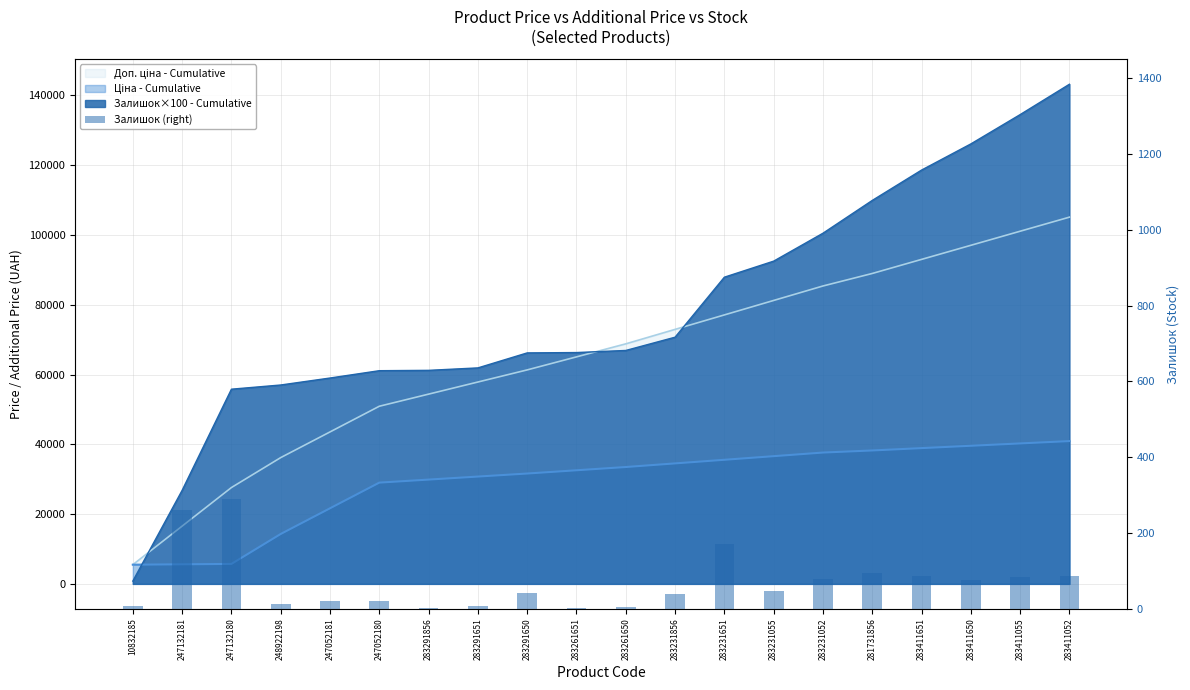

List the labels in order of value, largest first.

247132180, 247132181, 283231651, 281731856, 283411651, 283411052, 283411055, 283231052, 283411650, 283231055, 283291650, 283231856, 247052180, 247052181, 248922198, 10832185, 283291651, 283261650, 283291856, 283261651